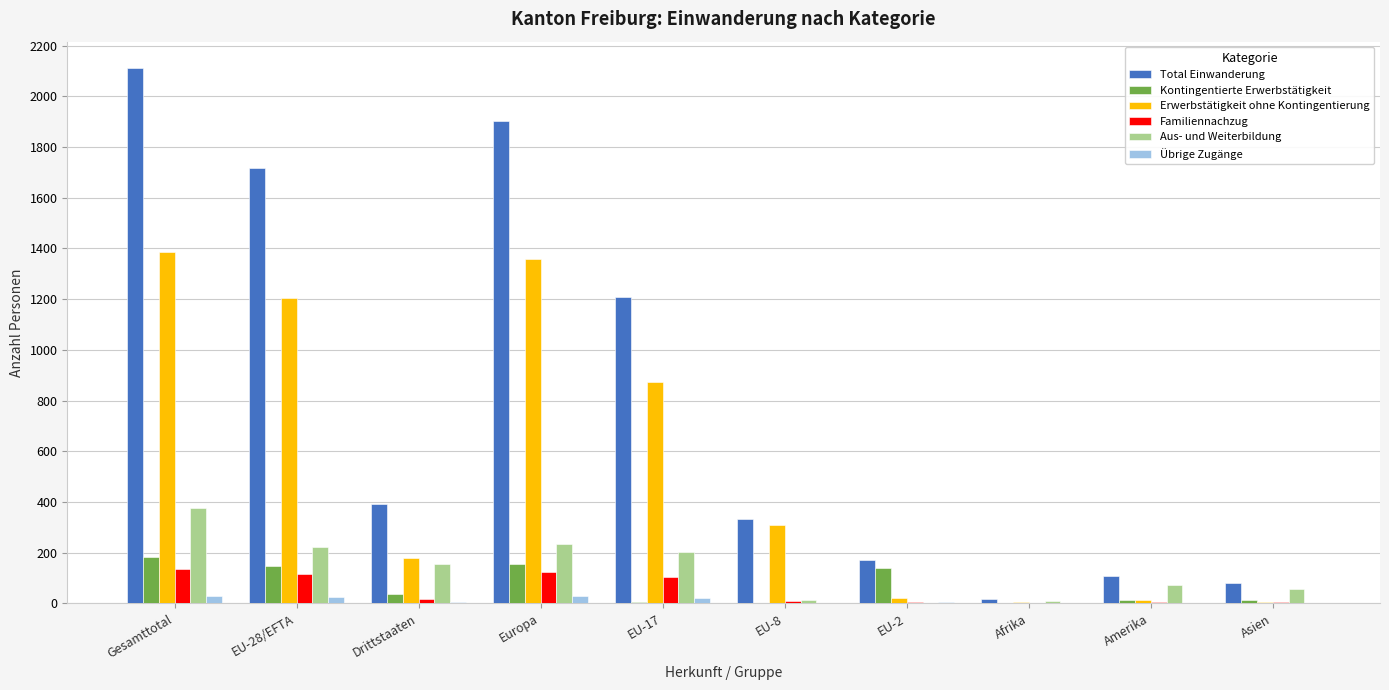

What is the difference between the Kontingentierte Erwerbstätigkeit values at Afrika and Europa?

153